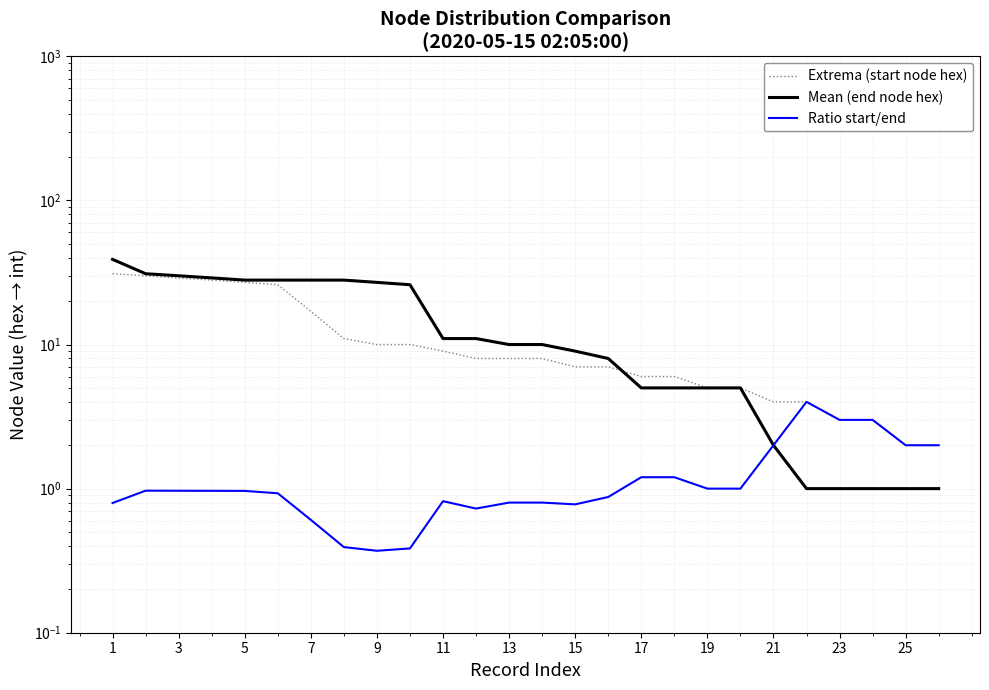

At how many categories does at least one series exceed 11?

10